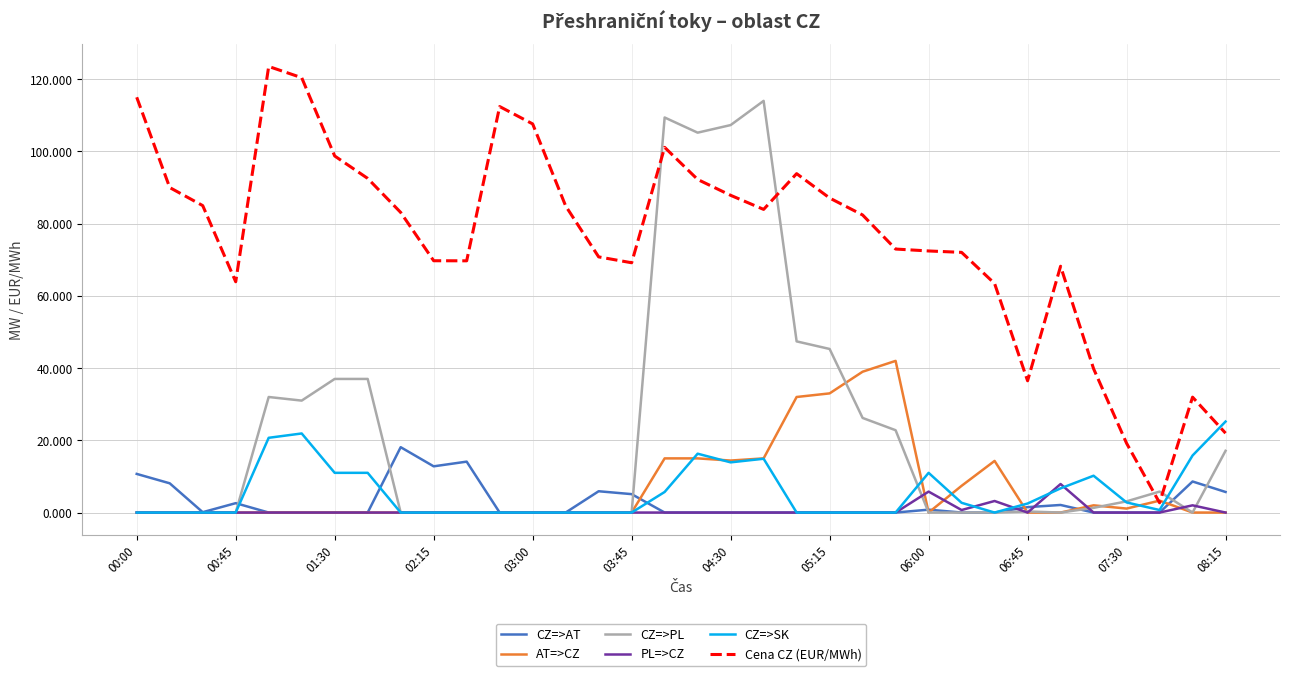

Which series has the largest total across all categories?

Cena CZ (EUR/MWh)